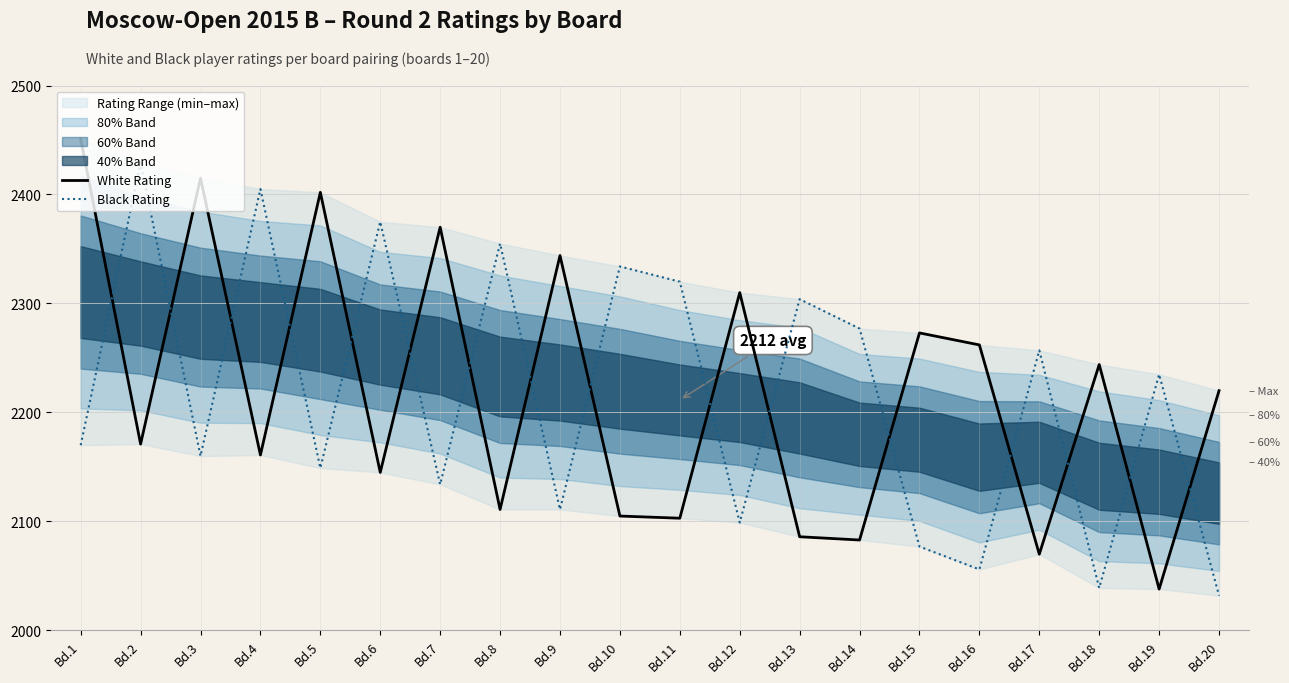

At which category does White Rating reach its first local peak?

Bd.3